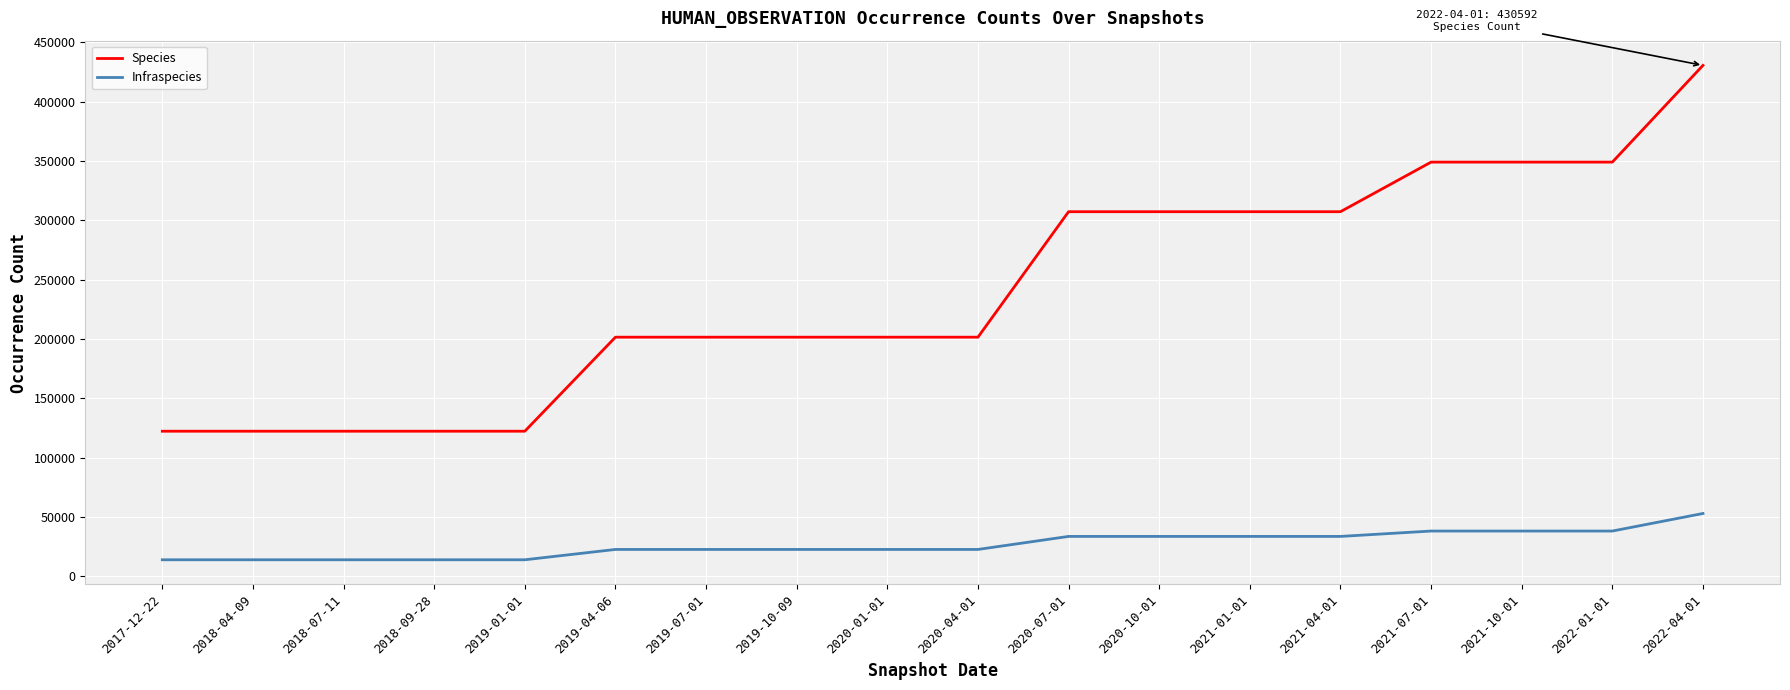

Rank the series at 2019-07-01 from highest to lowest value.

Species, Infraspecies